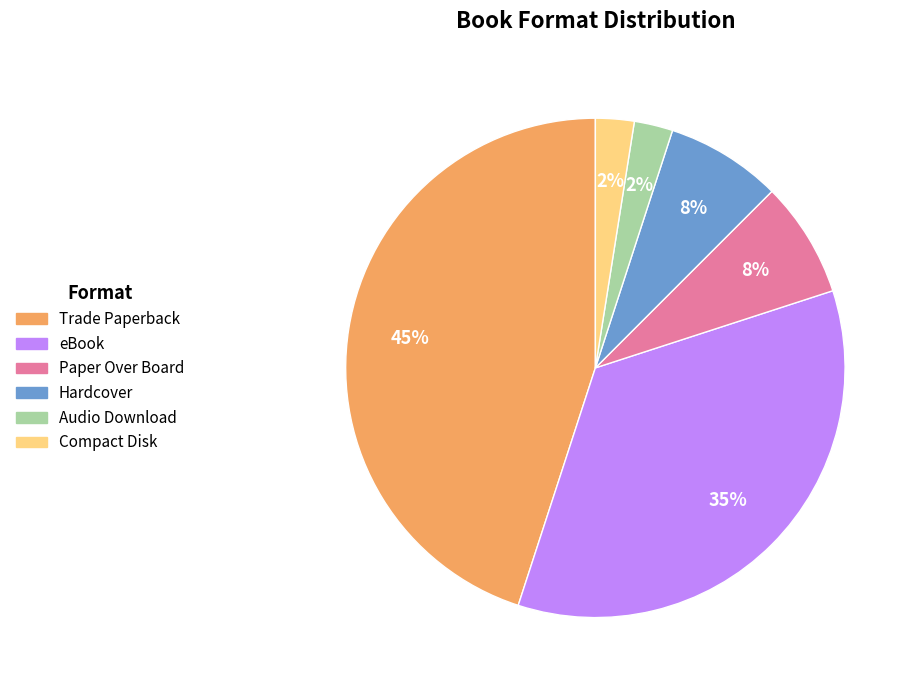

What is the largest slice in the pie chart?

Trade Paperback